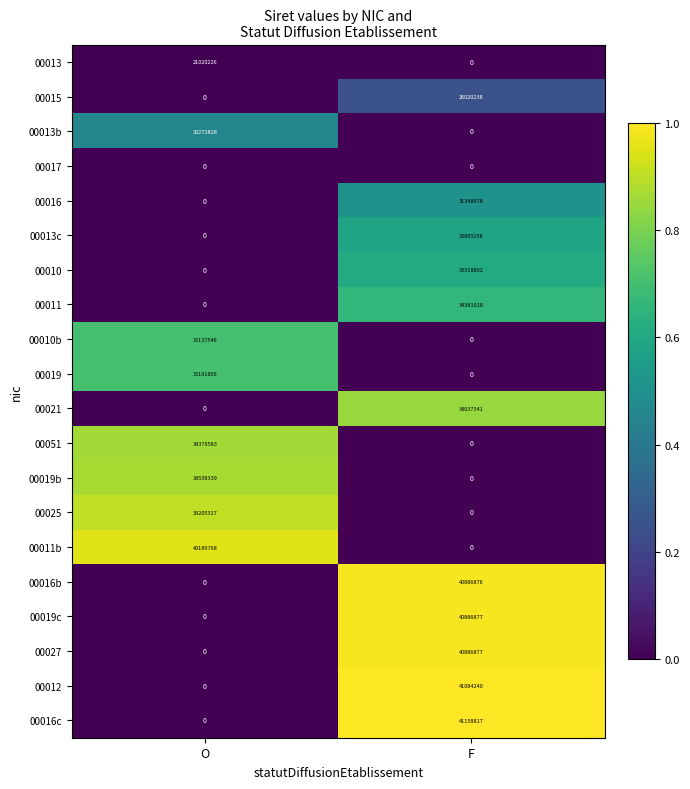

Which series has the largest range (max minus min)?

00016c